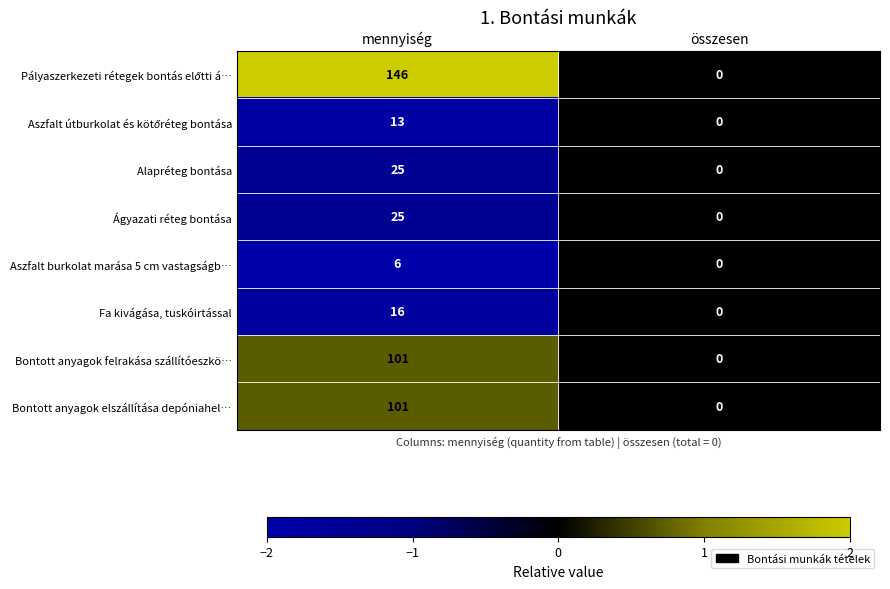

At which label is Bontott anyagok elszállítása depóniahel… closest to 50?

összesen